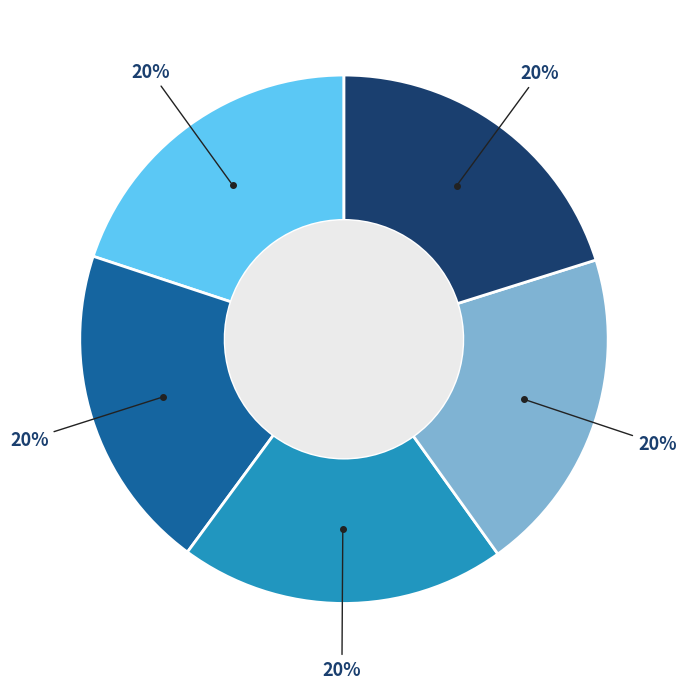

Does any single category account for the majority?

No